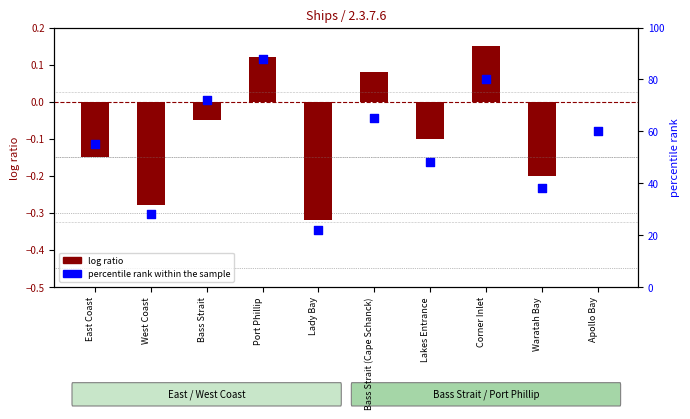

At how many categories does at least one series exceed 87?

1